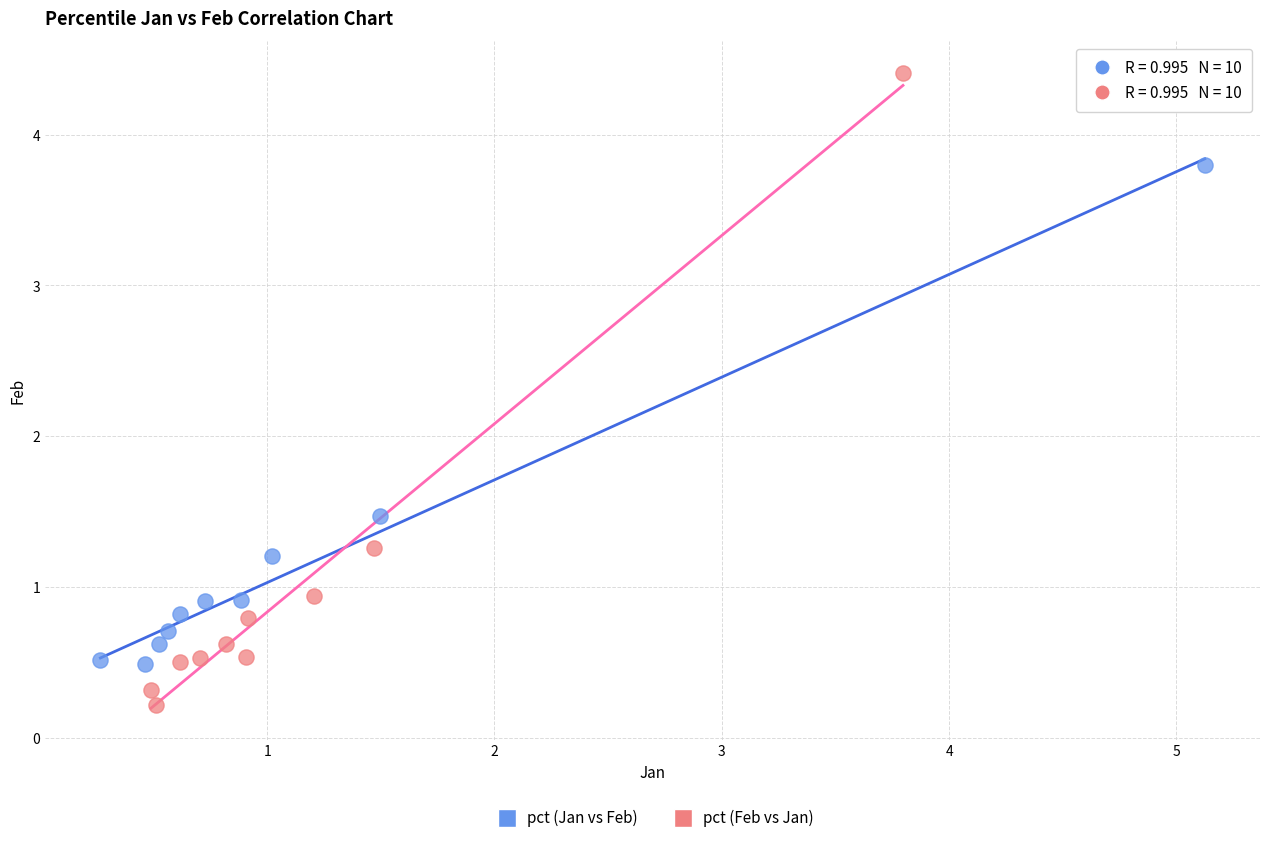

Which series reaches the minimum Y coordinate?

pct (Feb vs Jan)